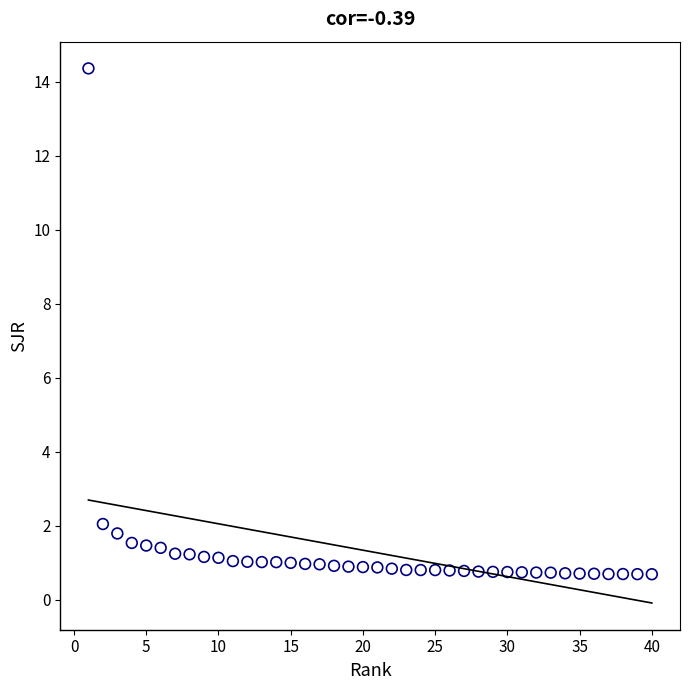

What is the range of X values (max minus min)?

39.0